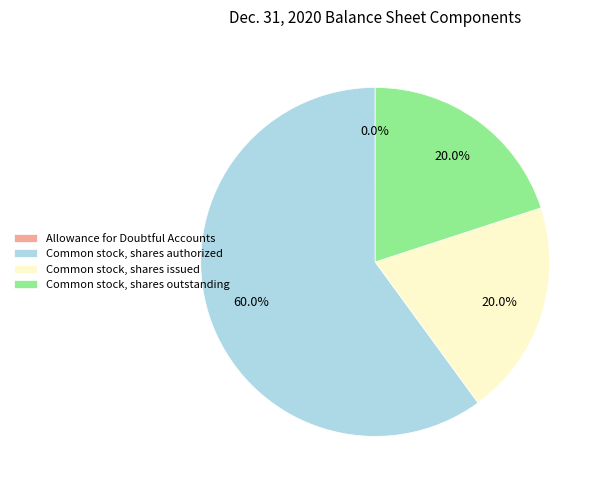

To the nearest percent, what percentage of the pie is Common stock, shares issued?

20%